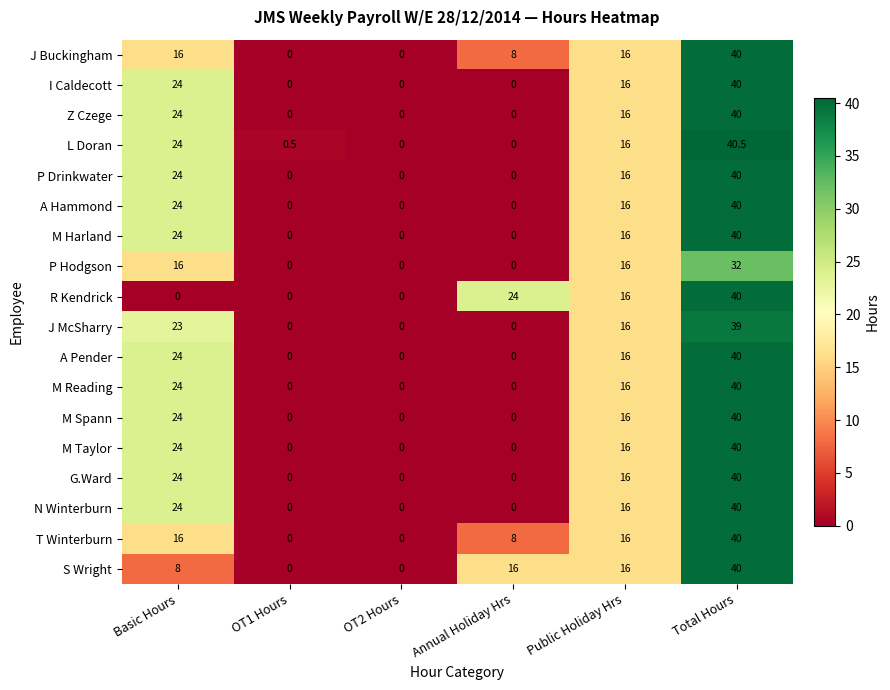

At which label does G.Ward first exceed 16?

Basic Hours